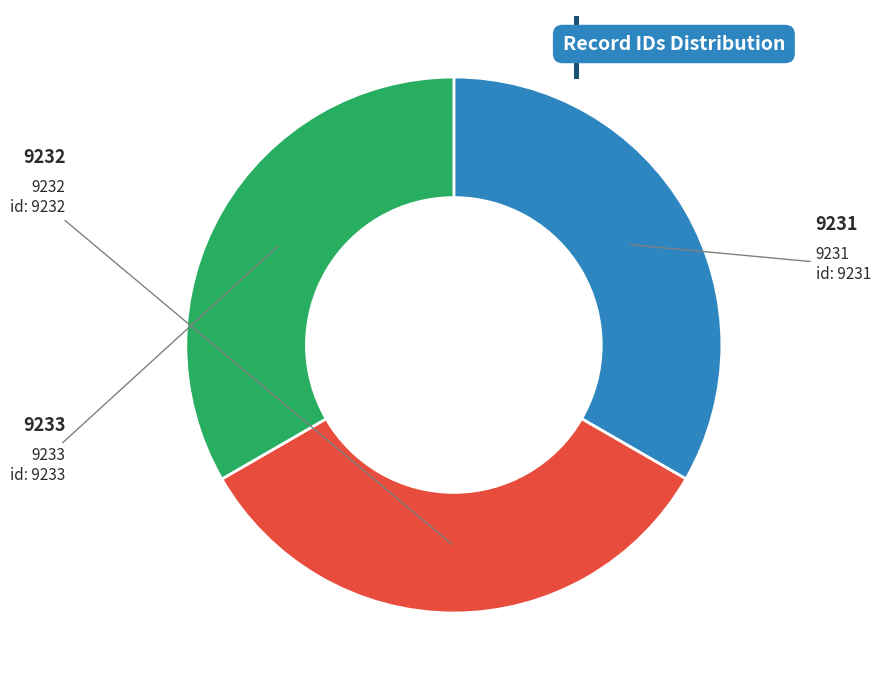

Is there any slice that represents more than half of the pie?

No